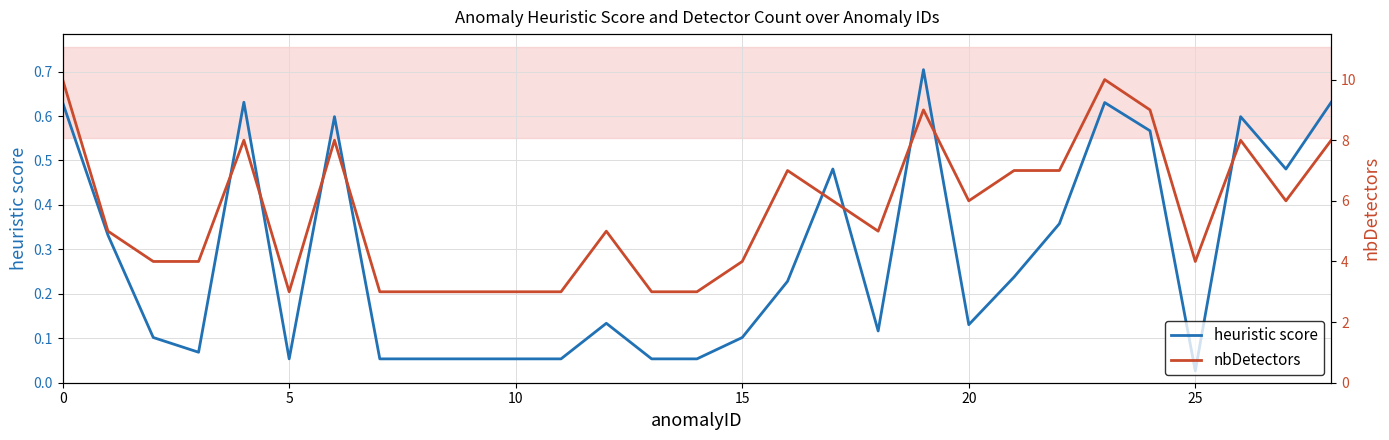

List the series in order of their peak value, lowest first.

heuristic score, nbDetectors